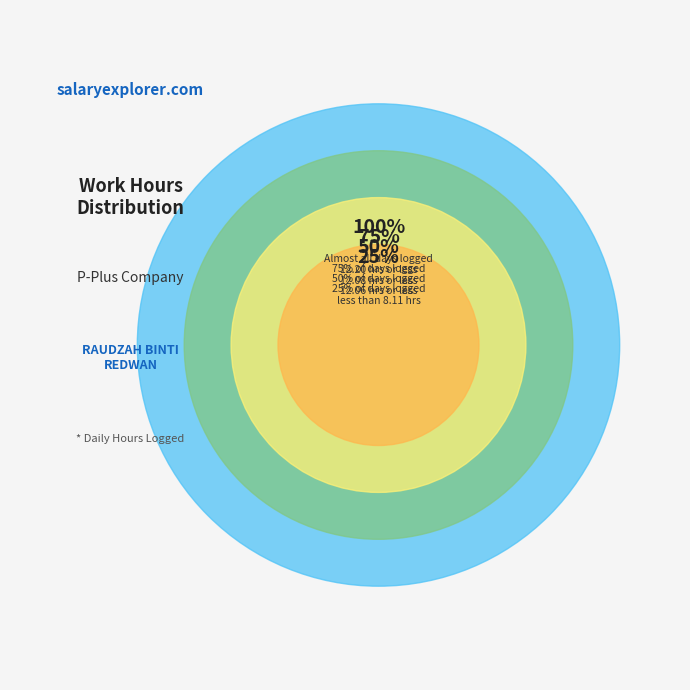

Does any single category account for the majority?

No